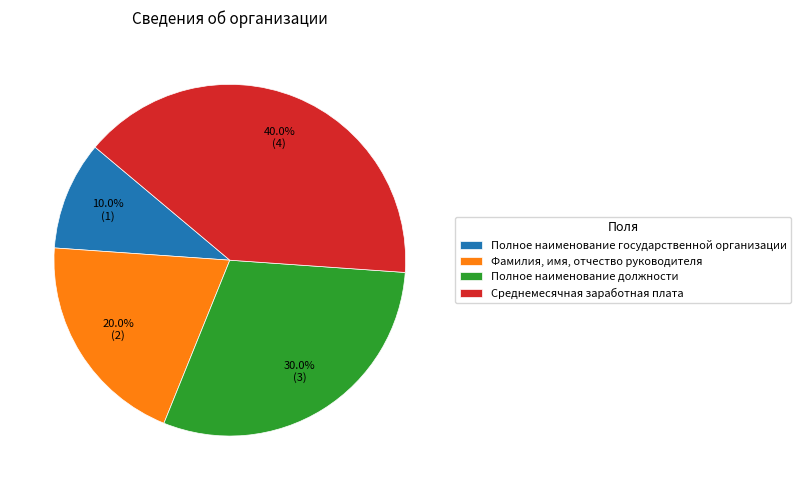

Rank the categories by value from lowest to highest.

Полное наименование государственной организации, Фамилия, имя, отчество руководителя, Полное наименование должности, Среднемесячная заработная плата